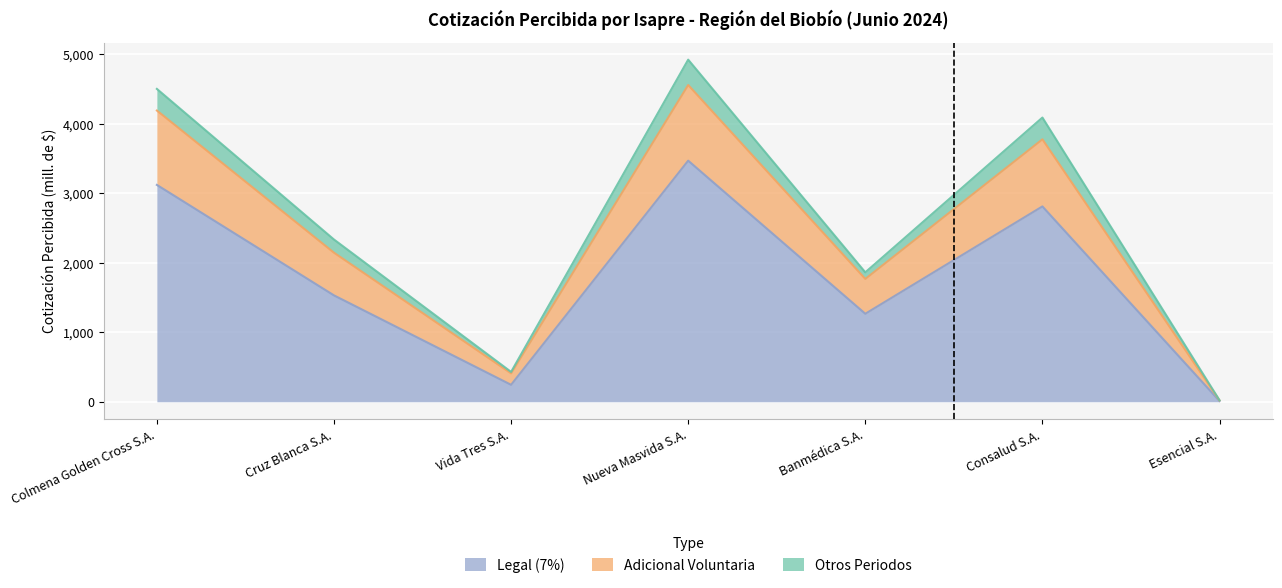

In Adicional Voluntaria, how many points are lower than both neighbors (excluding endpoints)?

2